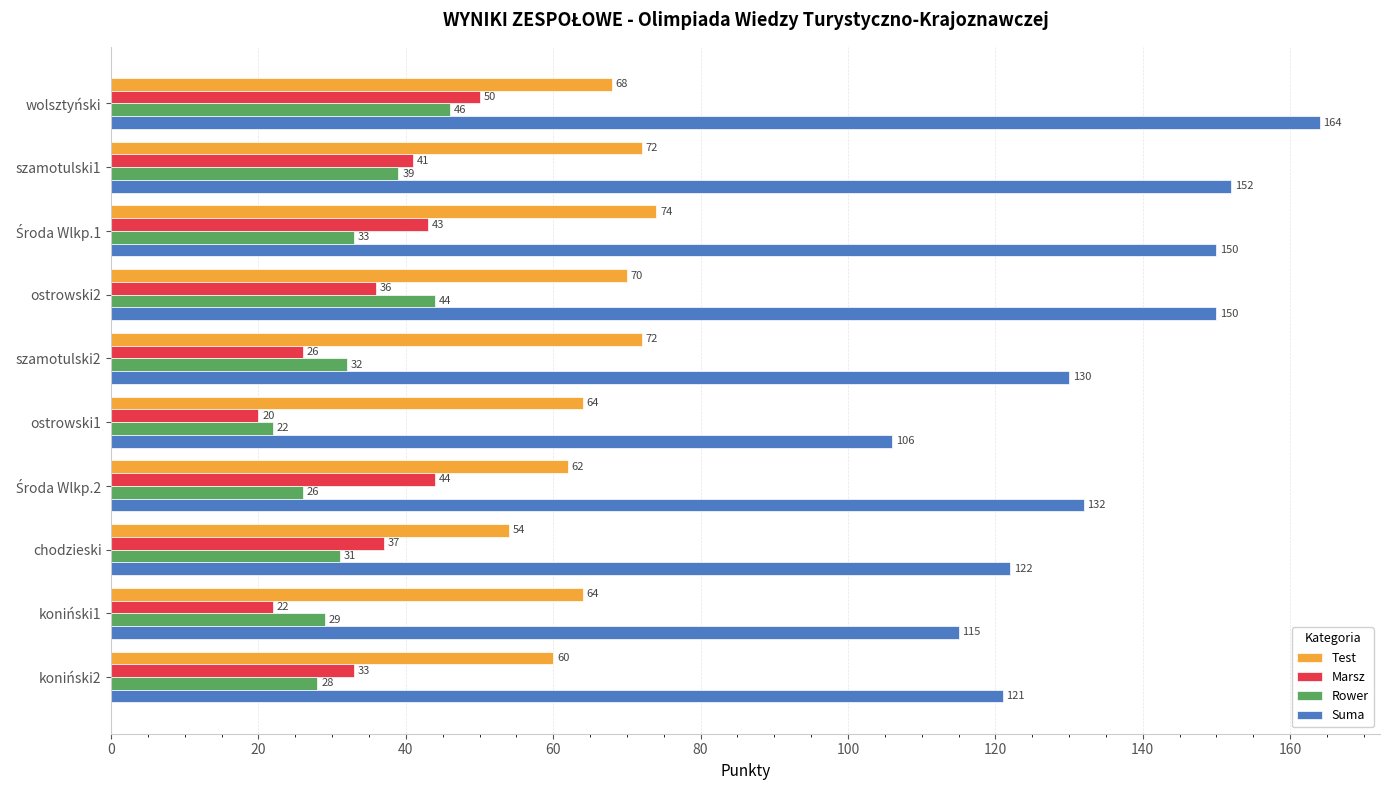

What is the sum of all Test values?

660